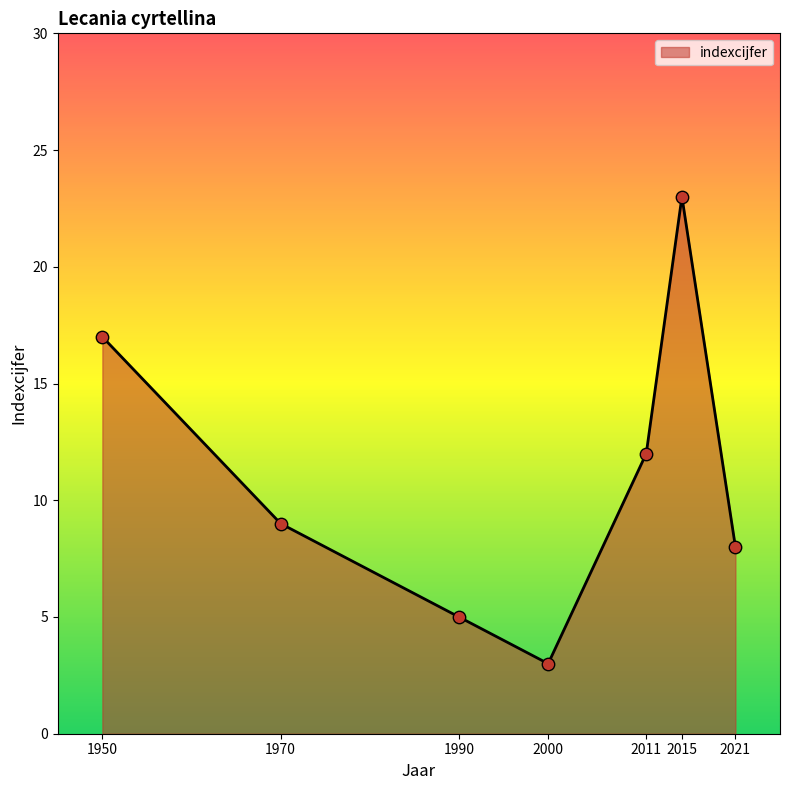

What is the change in value from 2011 to 2015?

+11